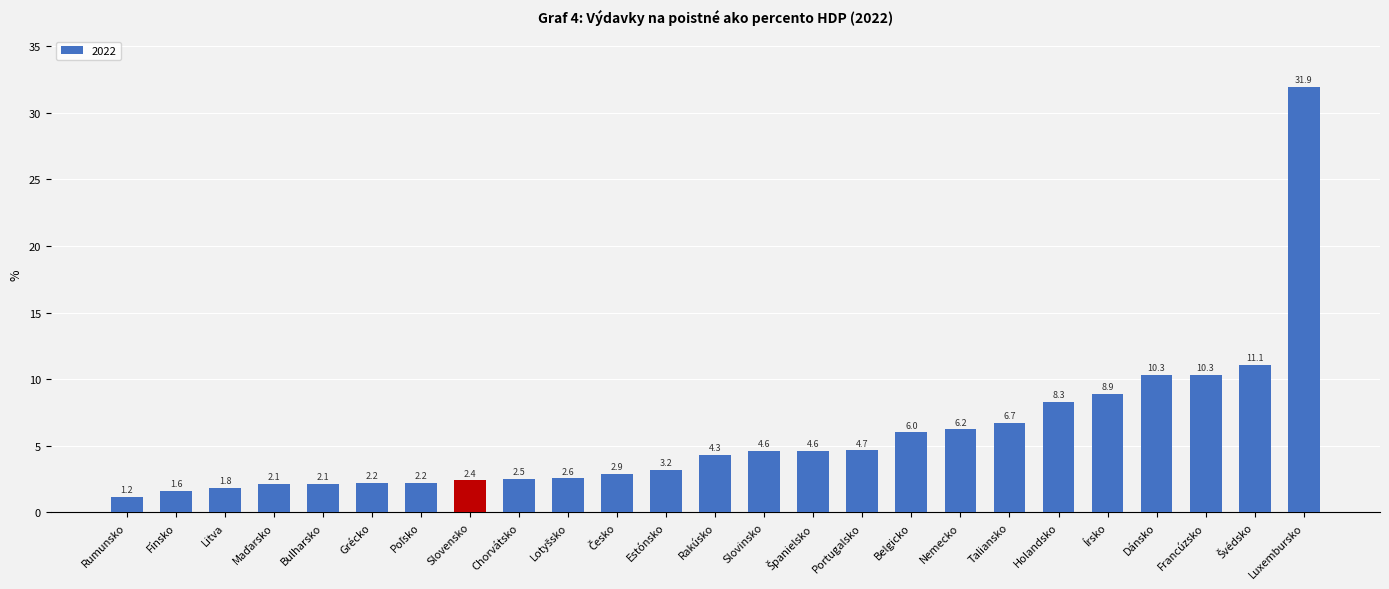

What is the sum of the values at Litva and Írsko?

10.7